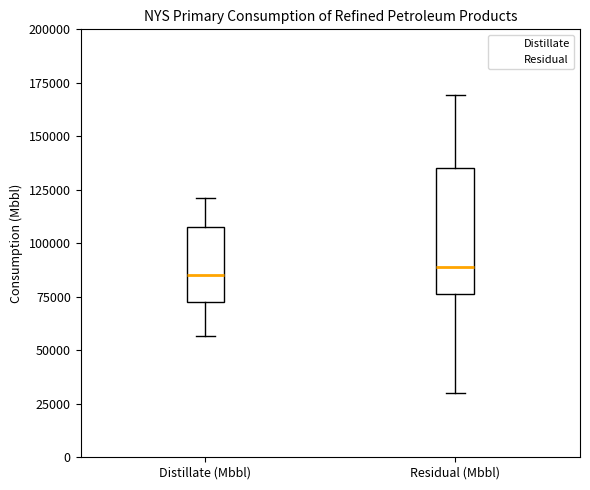

Where does the median line of the box for Residual (Mbbl) sit on the y-axis? The values are not printed on the chart, so give them approximately, as read against the axis.

90000